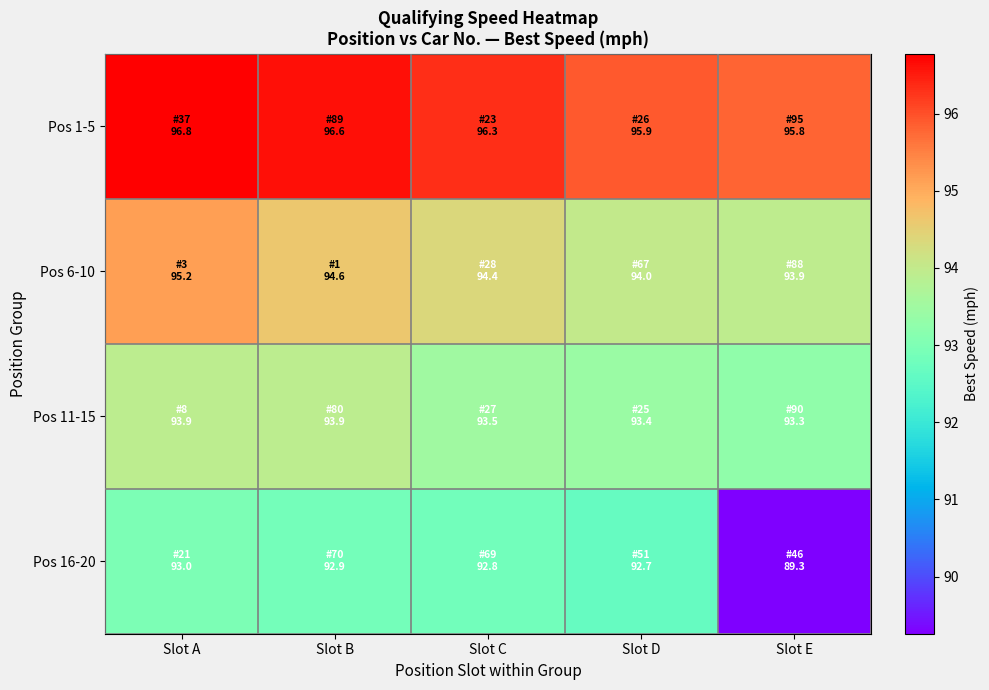

List the series in order of their overall mean, highest first.

Pos 1-5, Pos 6-10, Pos 11-15, Pos 16-20